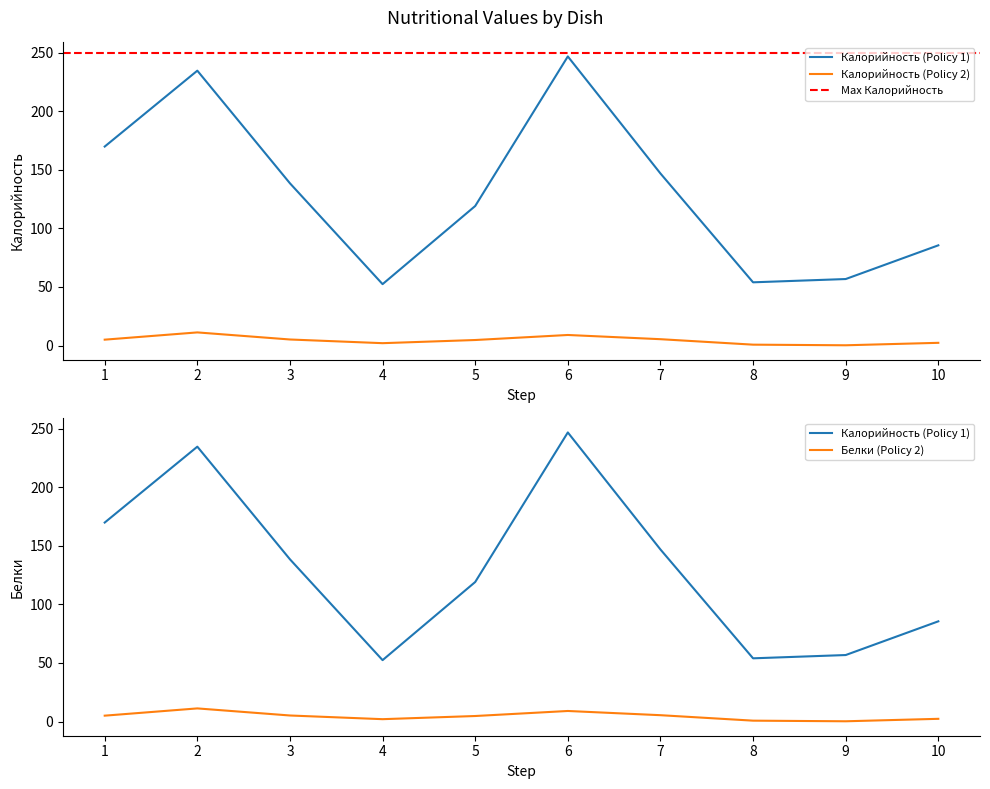

The Белки series shows 1.5 at 5. True or false?

False